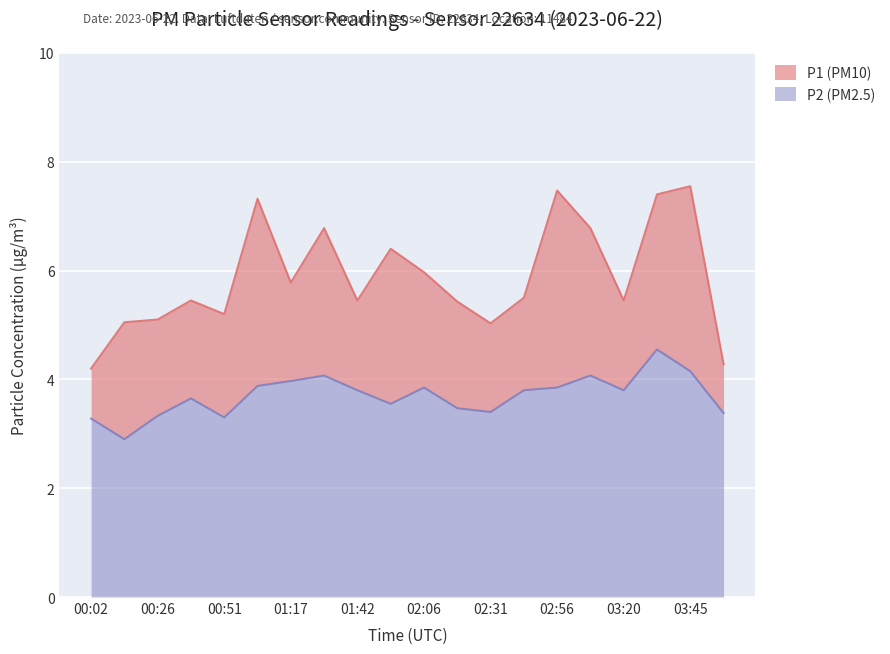

How many data points in P2 are less than 3?

1